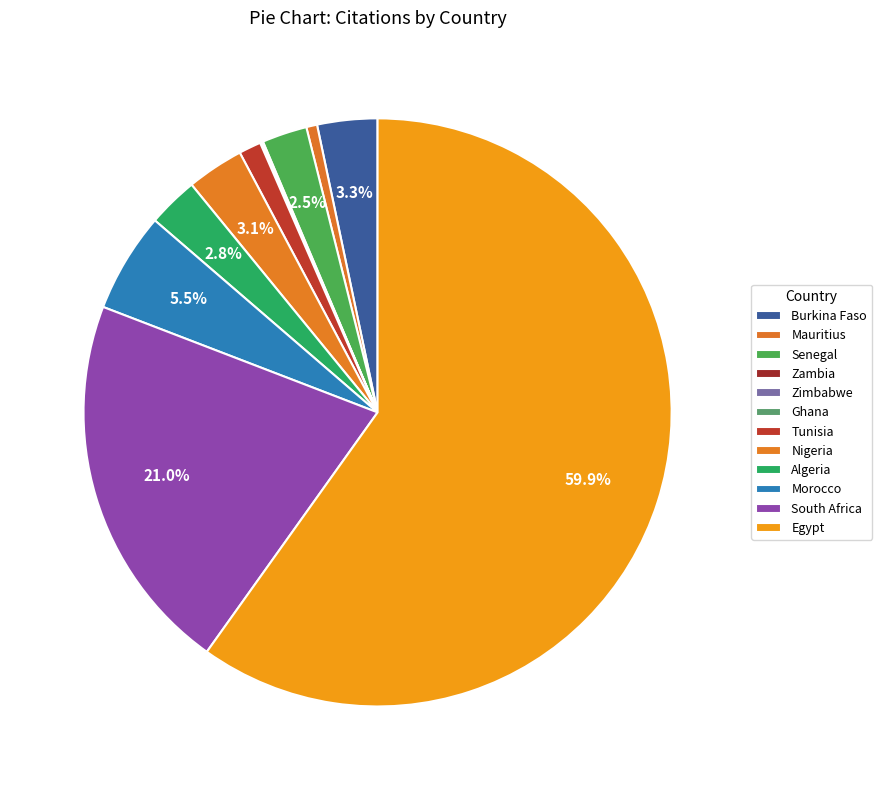

To the nearest percent, what is the combined percentage of Burkina Faso and Nigeria?

6%